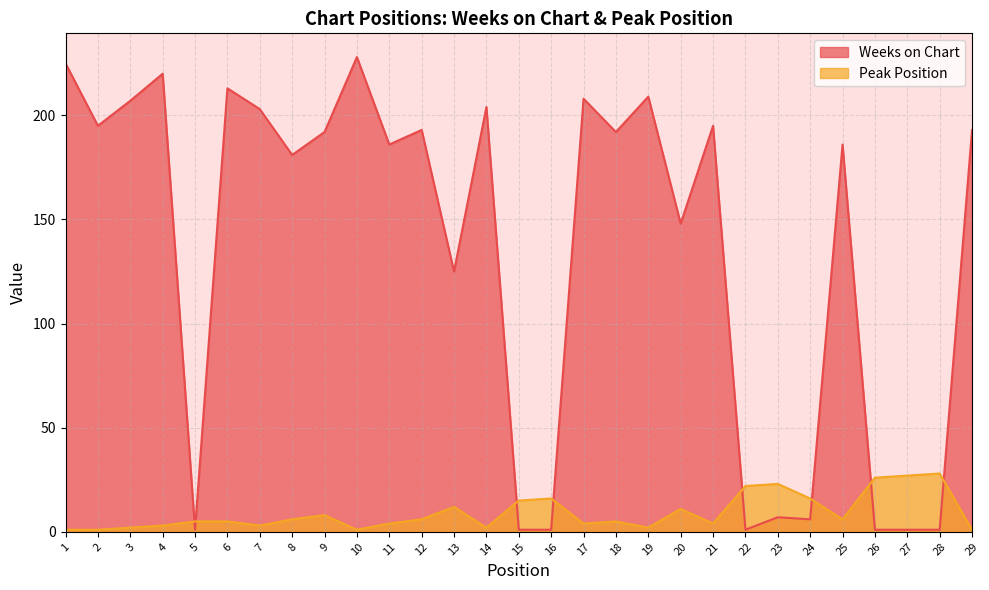

Where is the first local minimum for Weeks on Chart?

2